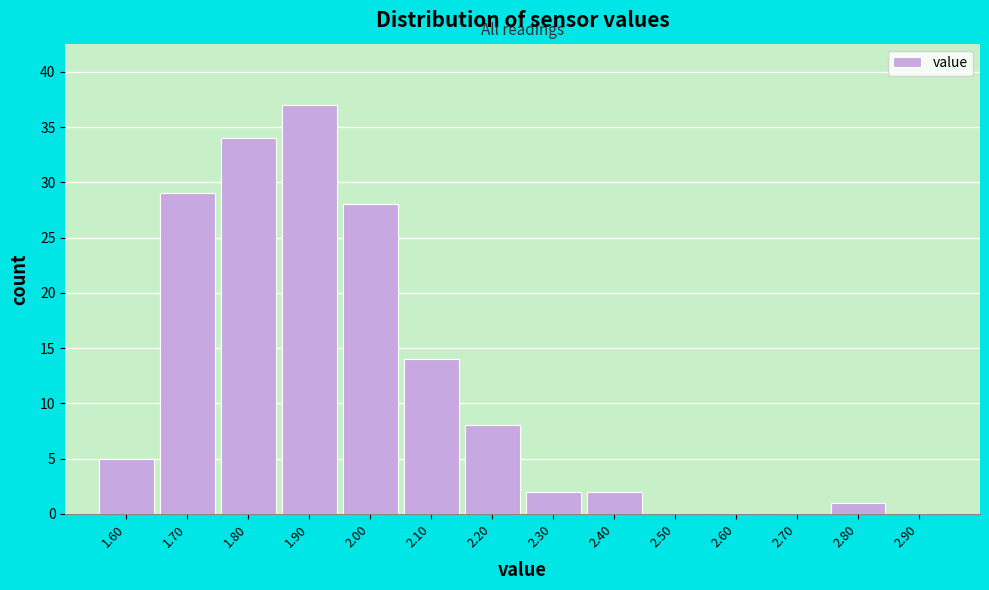

Reading left to right, extract all data points from this chart.

1.60=5	1.70=29	1.80=34	1.90=37	2.00=28	2.10=14	2.20=8	2.30=2	2.40=2	2.50=0	2.60=0	2.70=0	2.80=1	2.90=0